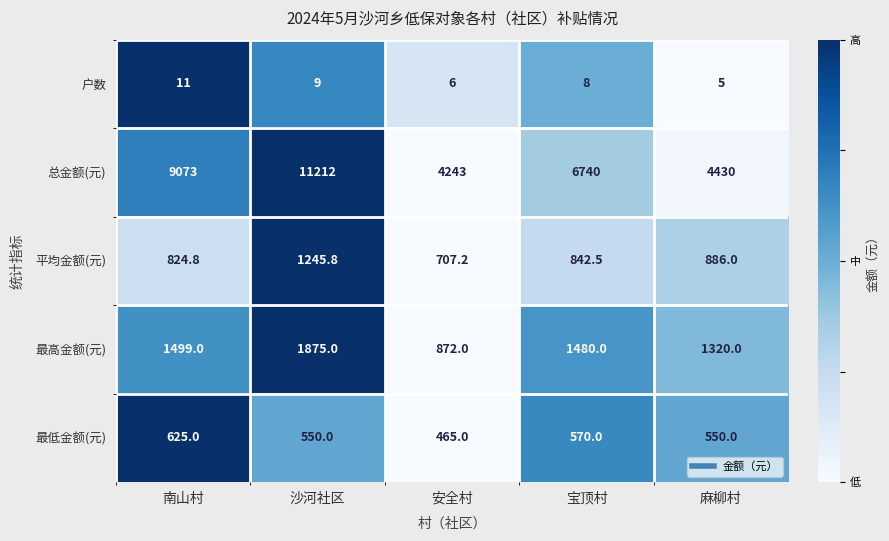

The value of 最低金额(元) at 宝顶村 is 919.4. True or false?

False